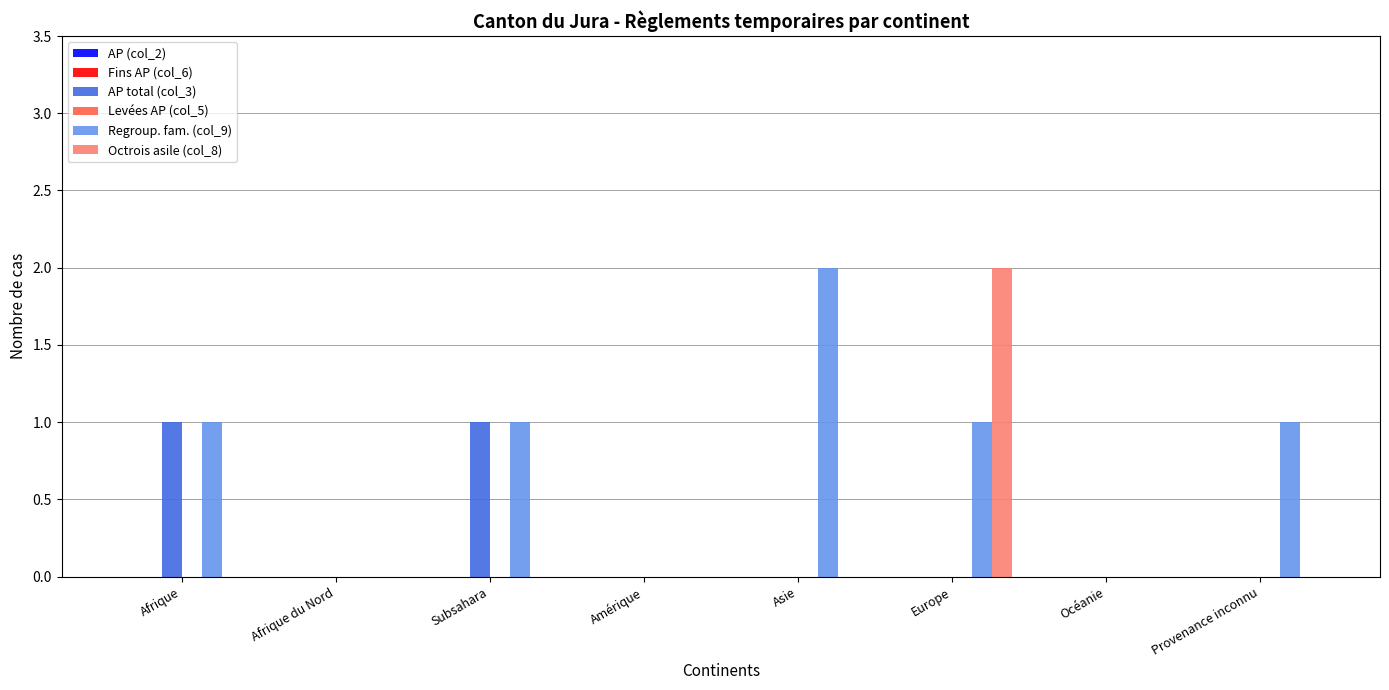

Reading left to right, list all the values displayed in this chart.

AP total (col_3): Afrique=1	Afrique du Nord=0	Subsahara=1	Amérique=0	Asie=0	Europe=0	Océanie=0	Provenance inconnu=0
Regroup. fam. (col_9): Afrique=1	Afrique du Nord=0	Subsahara=1	Amérique=0	Asie=2	Europe=1	Océanie=0	Provenance inconnu=1
Octrois asile (col_8): Afrique=0	Afrique du Nord=0	Subsahara=0	Amérique=0	Asie=0	Europe=2	Océanie=0	Provenance inconnu=0